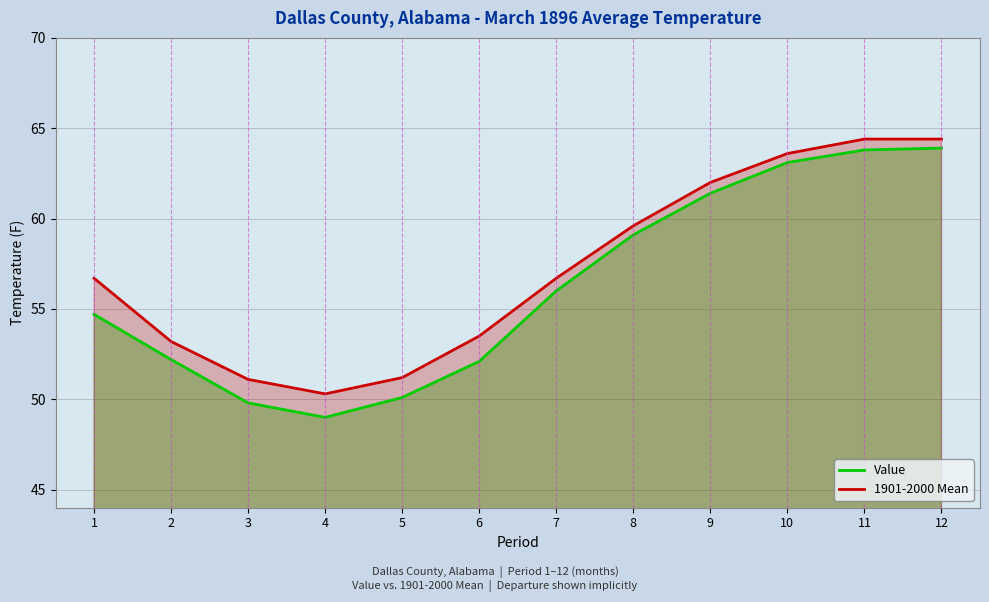

True or false: 1901-2000 Mean has more than 0 interior local peaks.

False